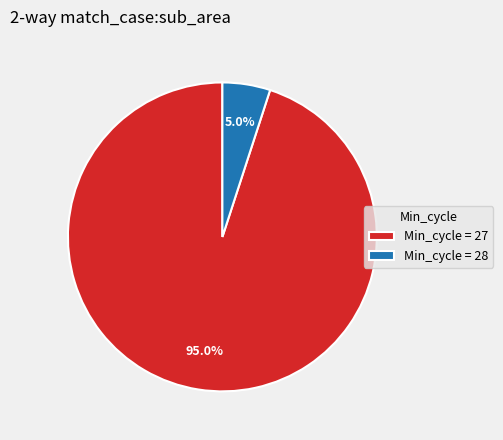

Which slice is the largest?

Min_cycle = 27